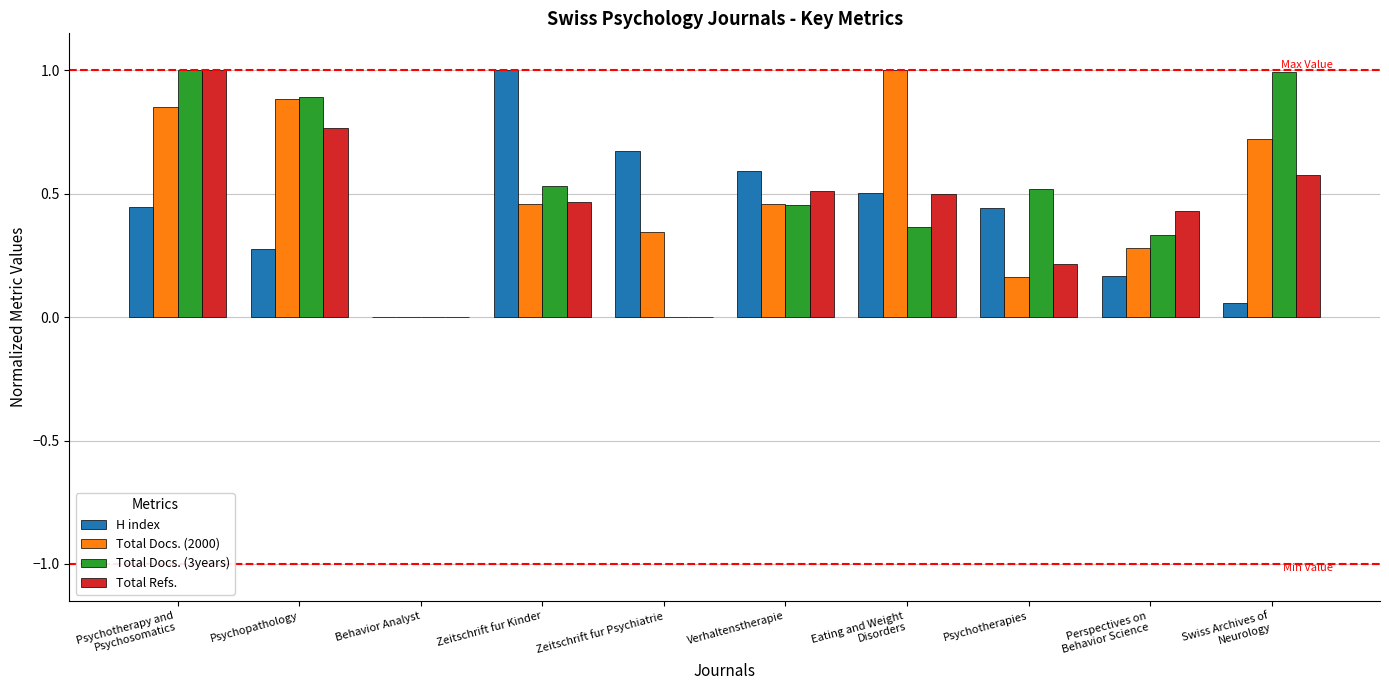

The value of Total Docs. (3years) at Verhaltenstherapie is 0.5. True or false?

True